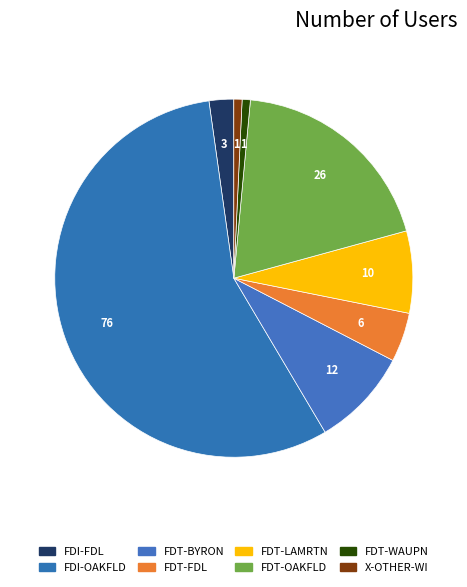

How many slices are in this pie chart?

8